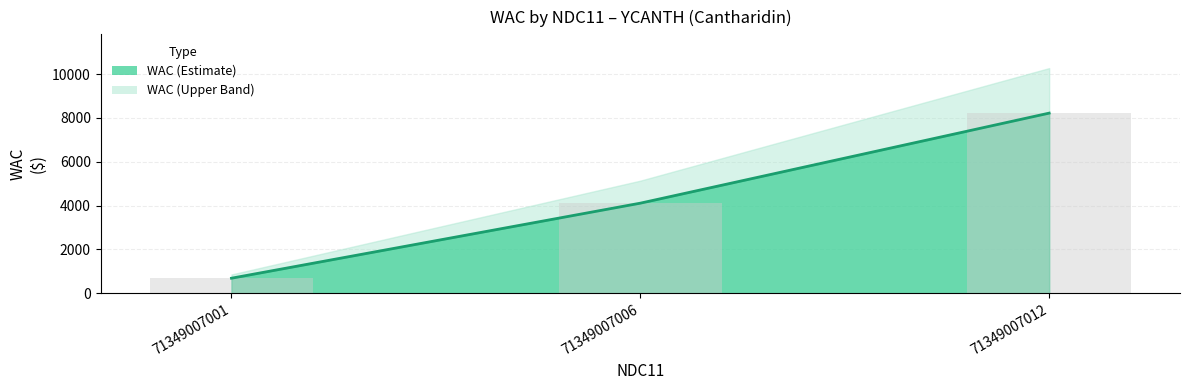

How many values are below 4110?

1